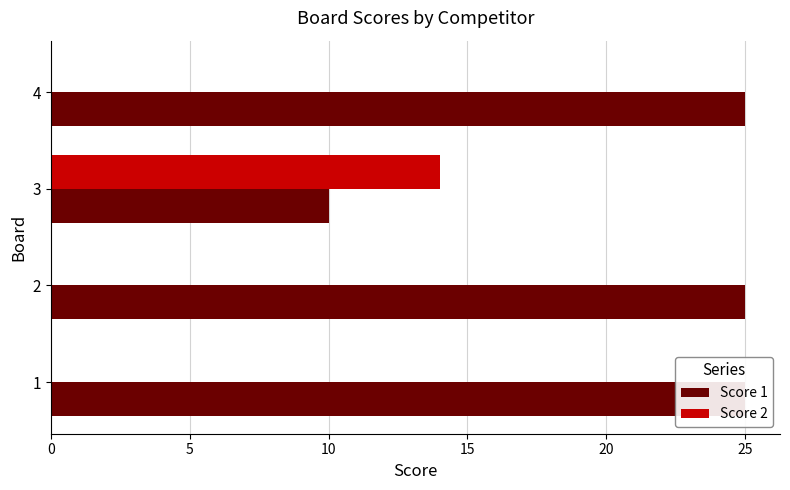

Is it true that Score 1 equals 7 at 3?

False